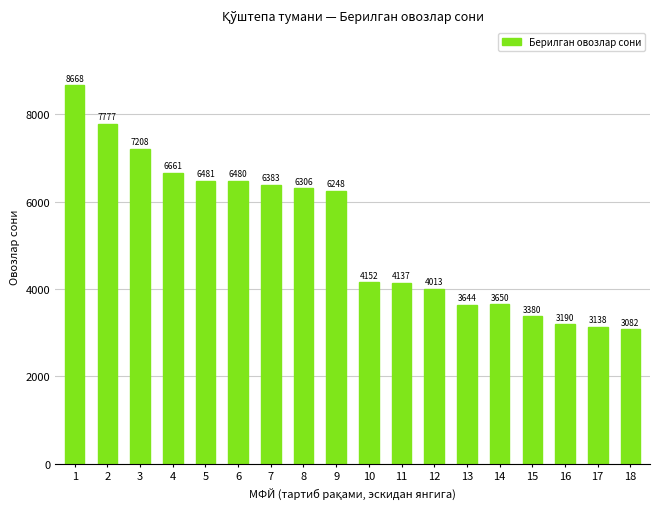

Are the bars grouped side by side (vs. stacked)?

No